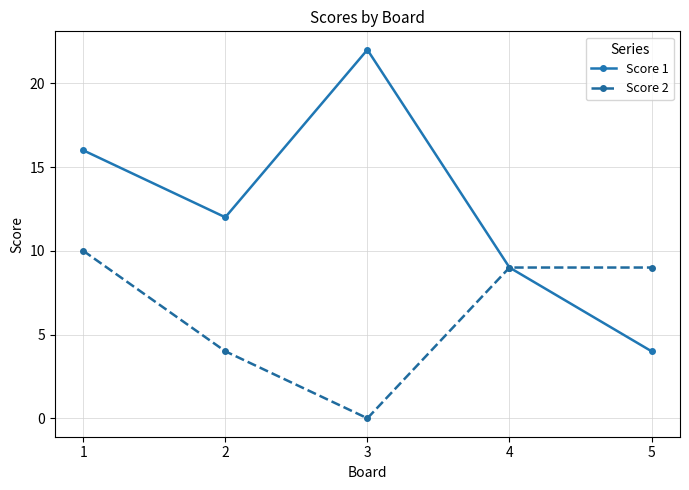

At 5, list the series in order from largest to smallest.

Score 2, Score 1